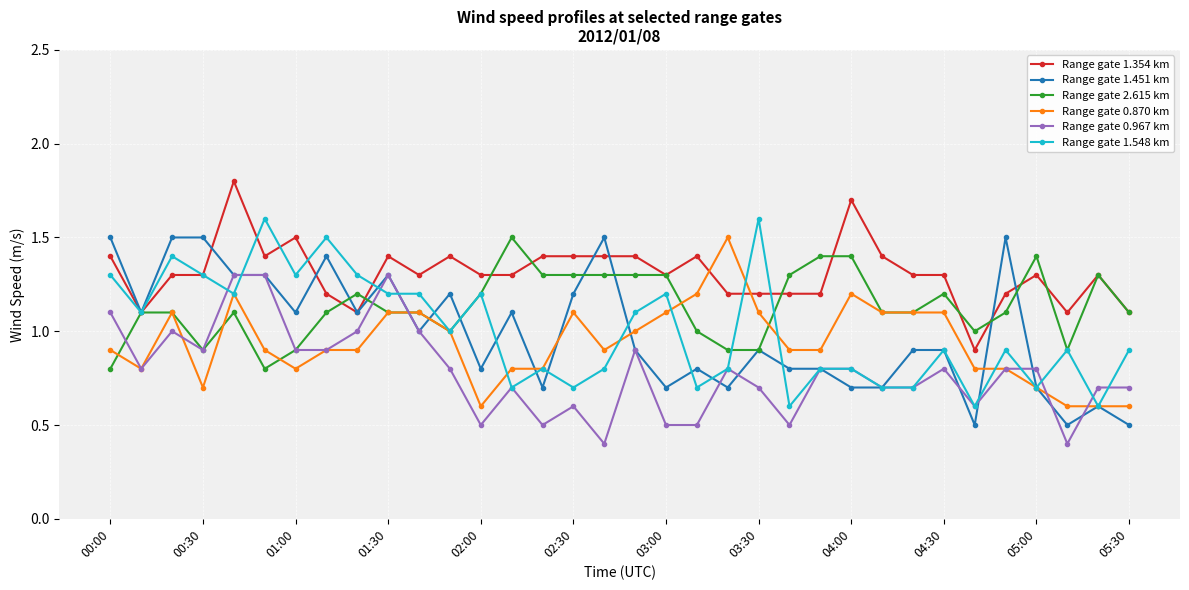

What is the value of the Range gate 2.615 km point at the 8th from the left?

1.1